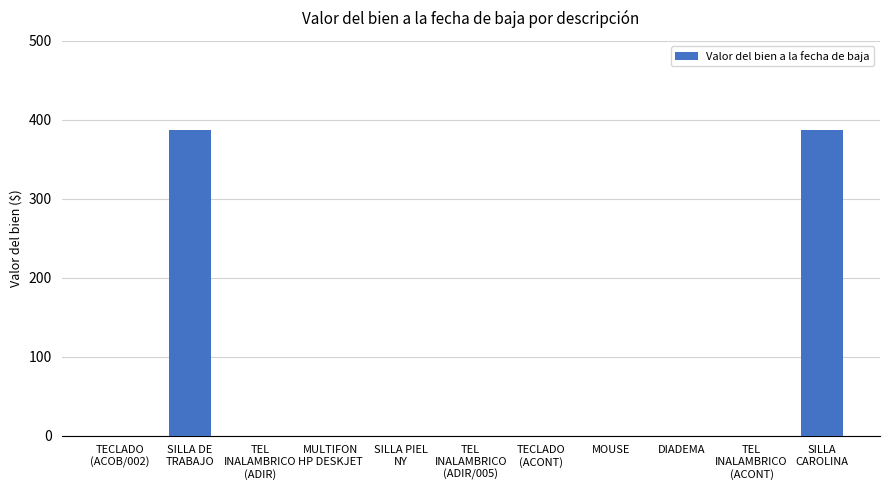

The value at DIADEMA is 0.0. True or false?

True